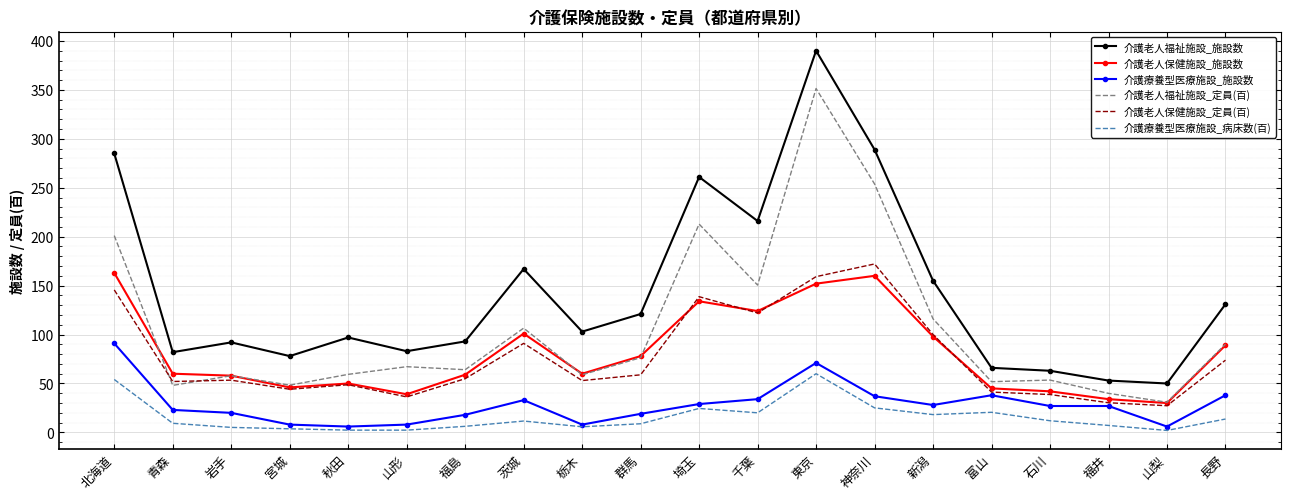

What is the difference between the highest and lowest values at 東京?

330.0